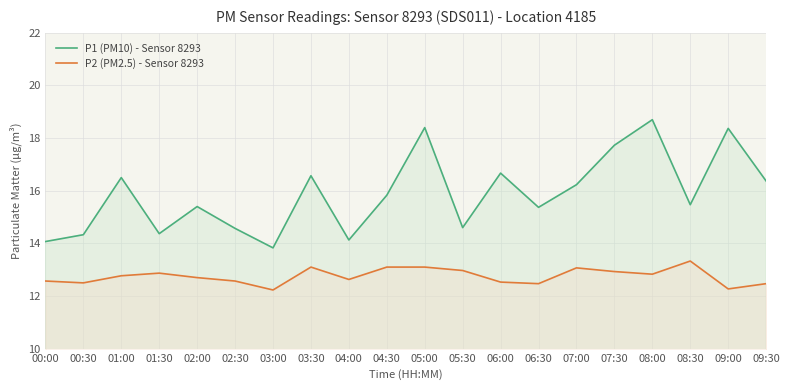

What is the spread (max minus min) of values at 05:30?

1.6